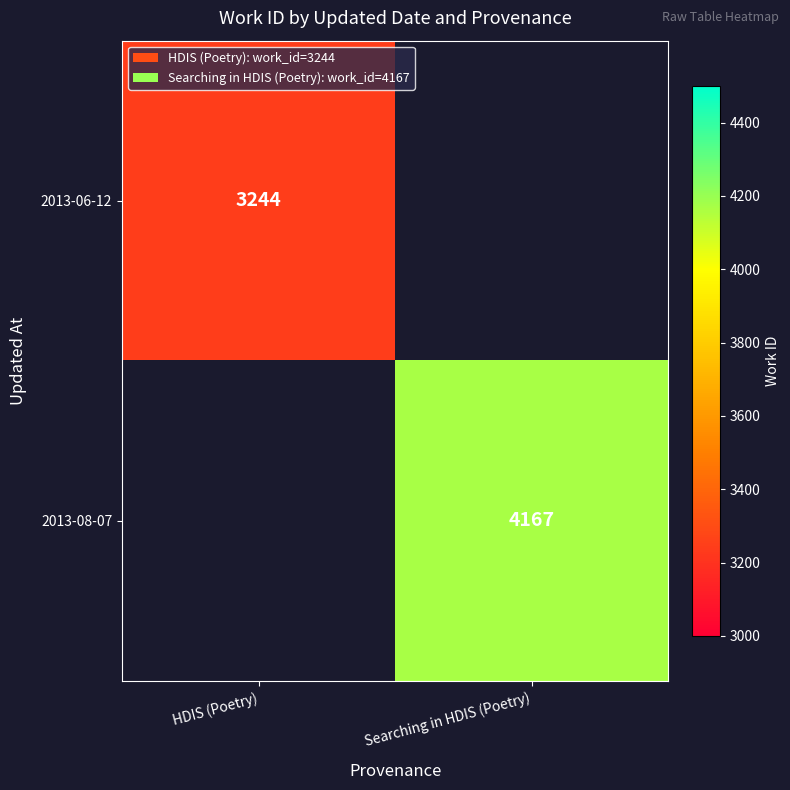

Between HDIS (Poetry) and Searching in HDIS (Poetry), which is larger?

Searching in HDIS (Poetry)